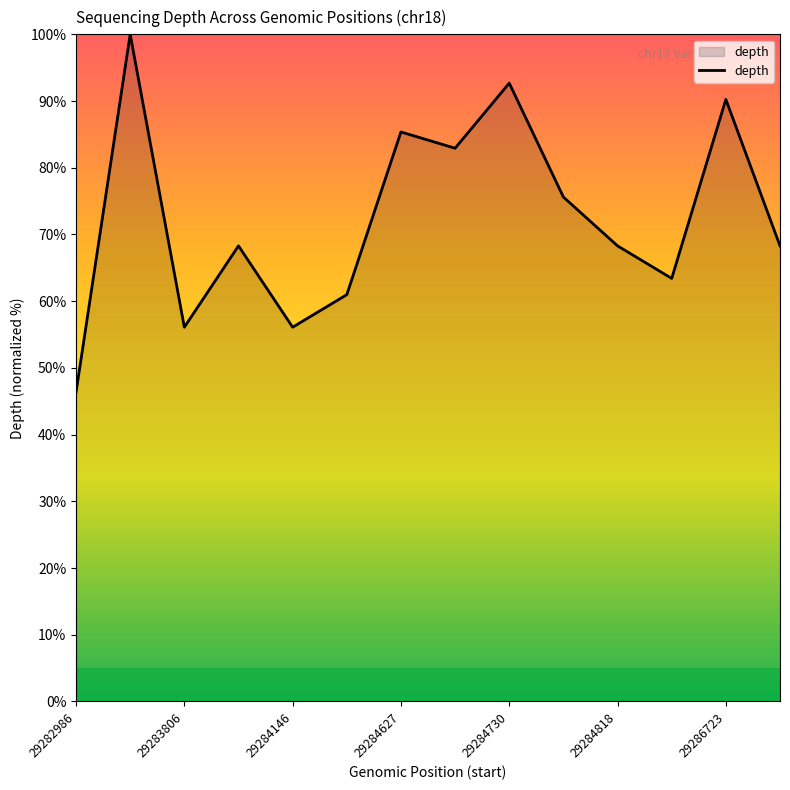

What is the maximum value shown in the chart?

100.0